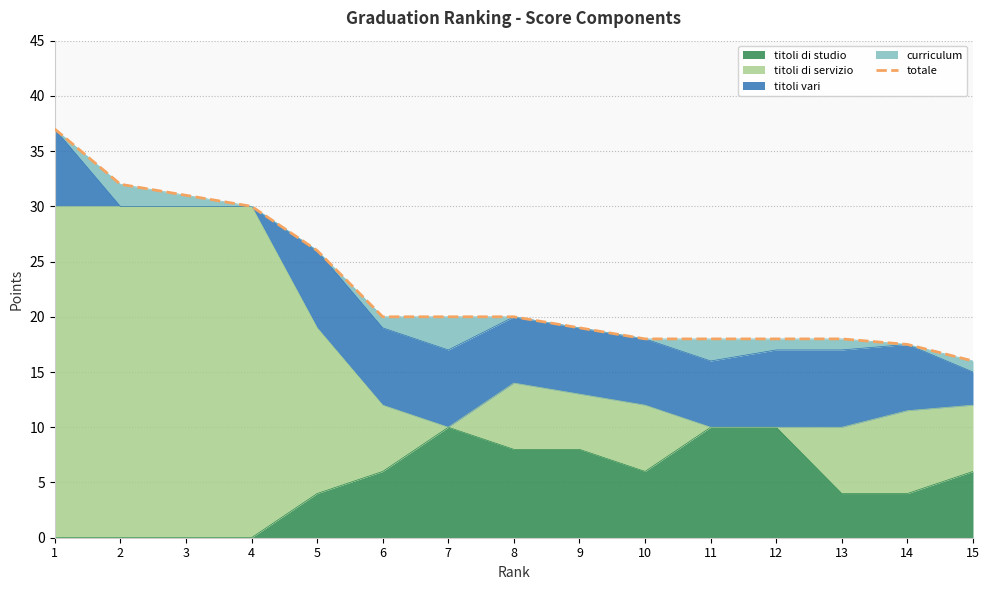

What is the value of the 12th point from the left?

18.0